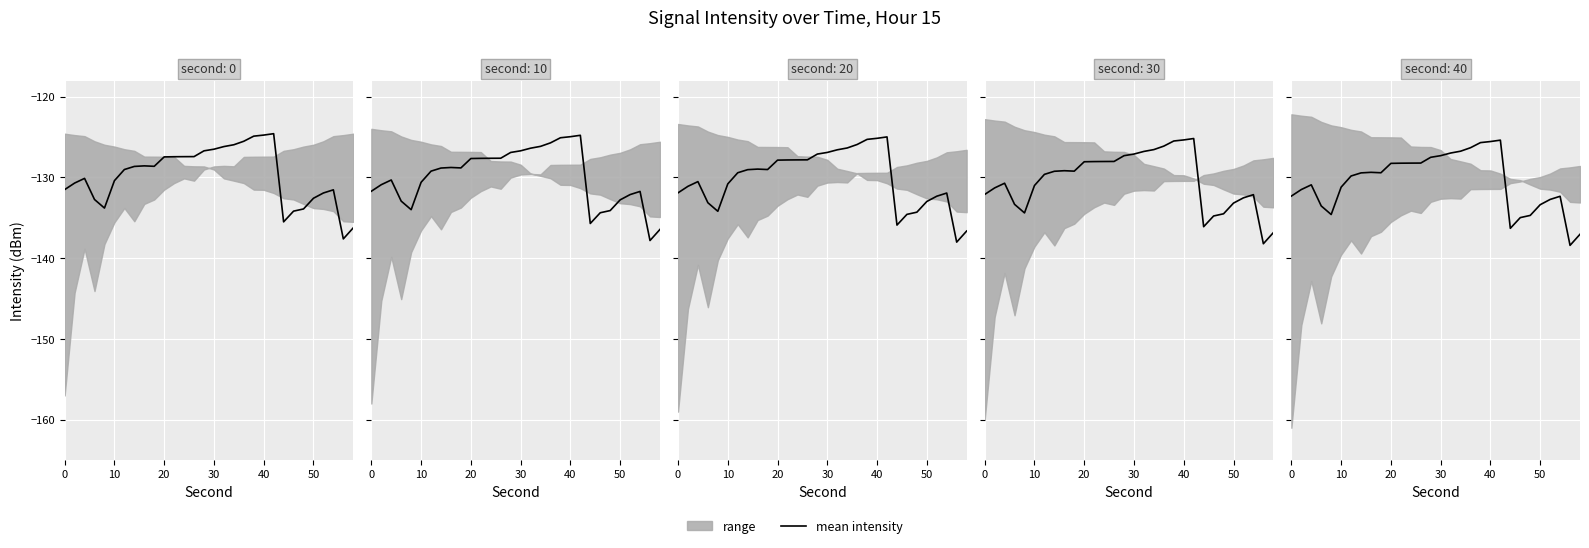

The chart shows a value of -42.4 at 10. True or false?

False